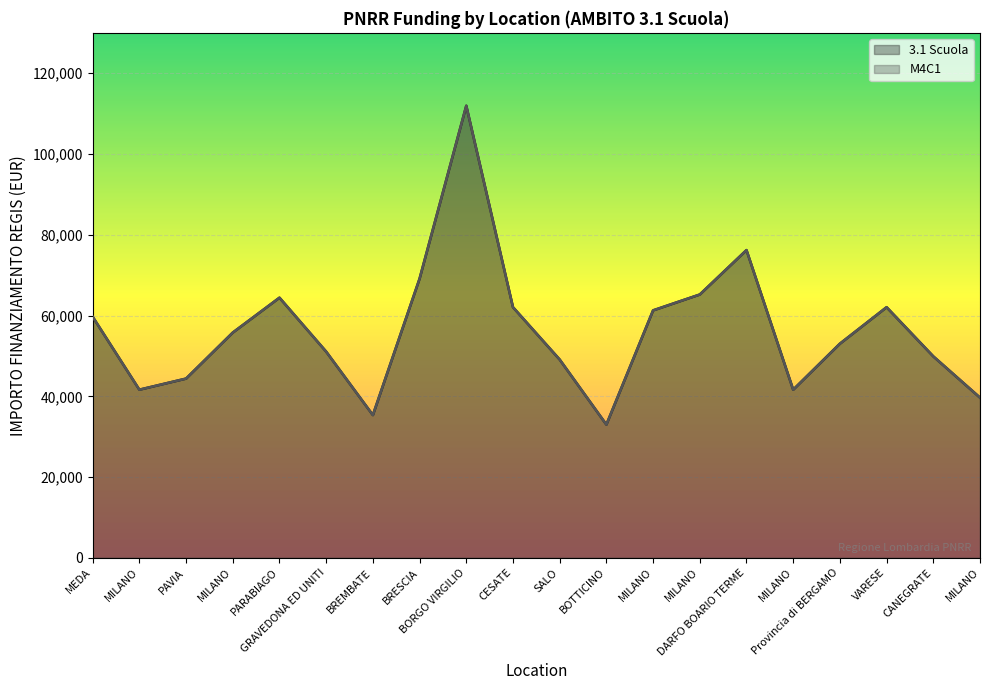

Rank the series at MILANO from highest to lowest value.

3.1 Scuola, M4C1